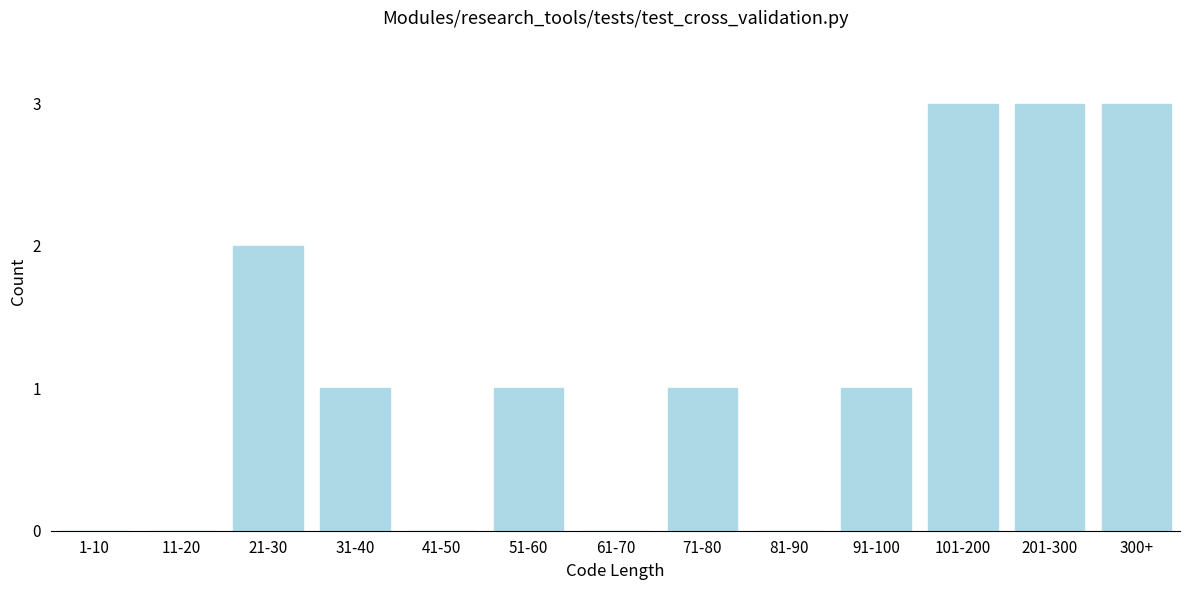

Reading right to left, transcribe all the data shown in this chart.

300+=3	201-300=3	101-200=3	91-100=1	81-90=0	71-80=1	61-70=0	51-60=1	41-50=0	31-40=1	21-30=2	11-20=0	1-10=0